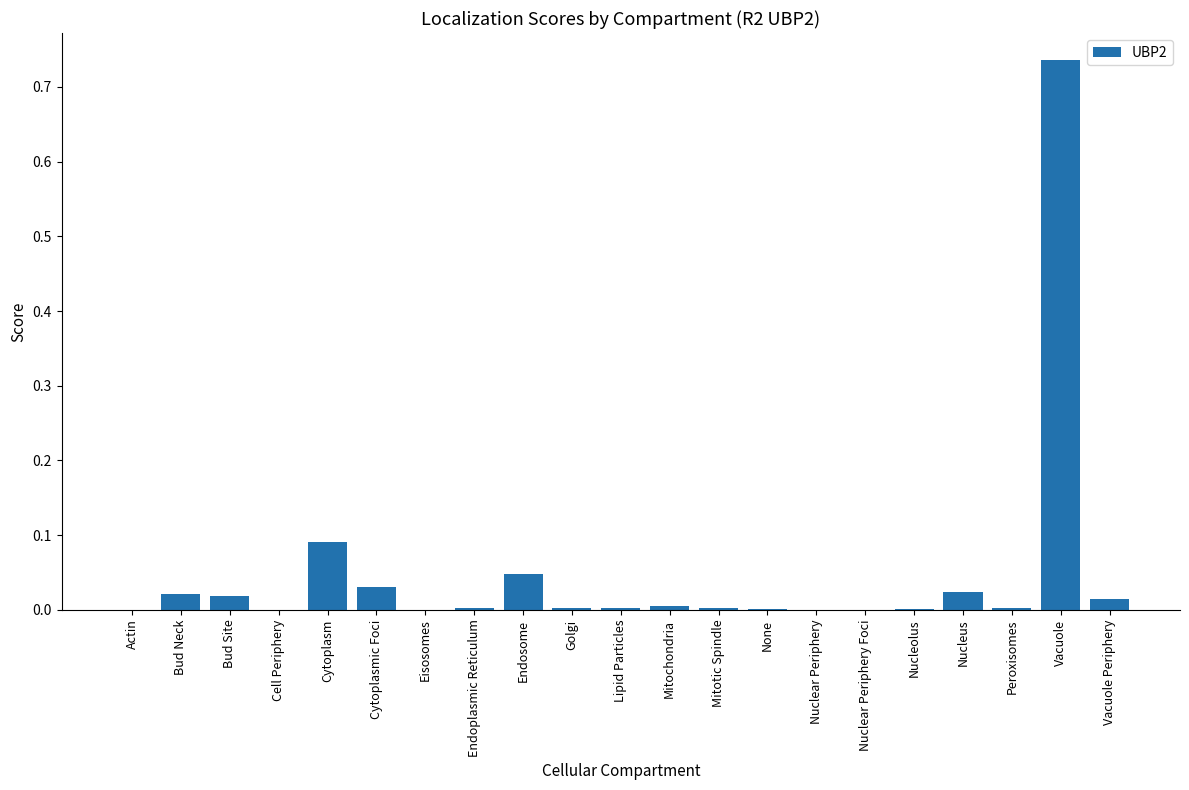

What is the sum of all values?

1.0